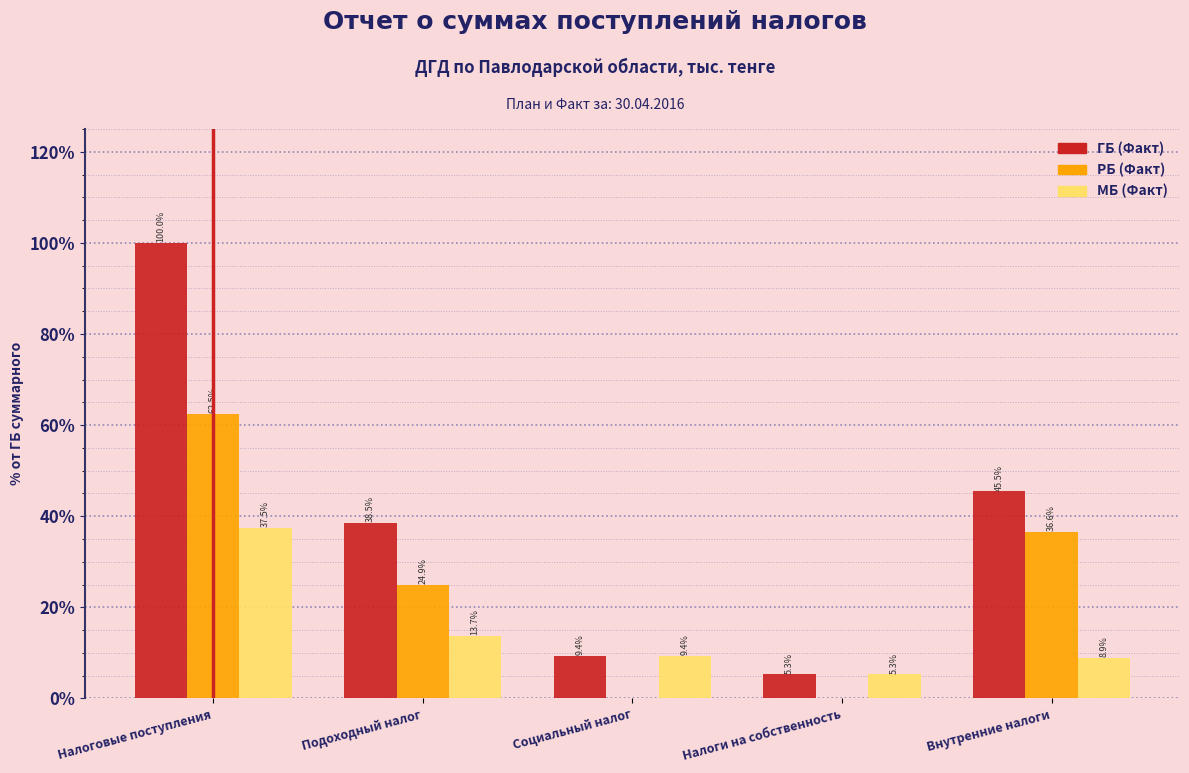

Reading left to right, transcribe all the data shown in this chart.

ГБ (Факт): Налоговые поступления=100.0	Подоходный налог=38.5	Социальный налог=9.4	Налоги на собственность=5.3	Внутренние налоги=45.5
РБ (Факт): Налоговые поступления=62.5	Подоходный налог=24.9	Социальный налог=0.0	Налоги на собственность=0.0	Внутренние налоги=36.6
МБ (Факт): Налоговые поступления=37.5	Подоходный налог=13.7	Социальный налог=9.4	Налоги на собственность=5.3	Внутренние налоги=8.9